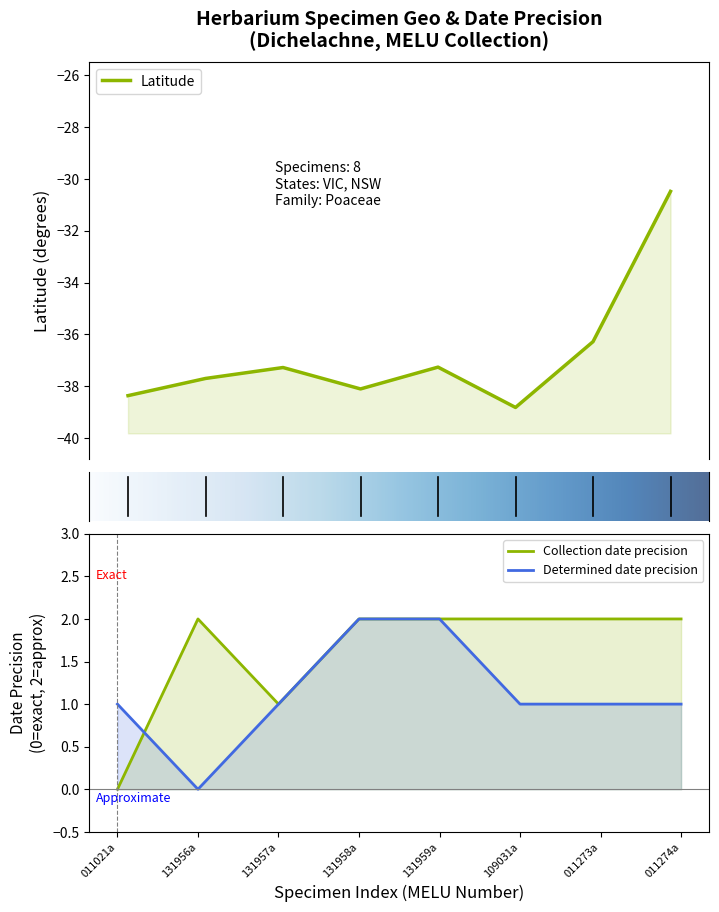

What is the difference between the maximum and minimum values in the Collection date precision series?

2.0